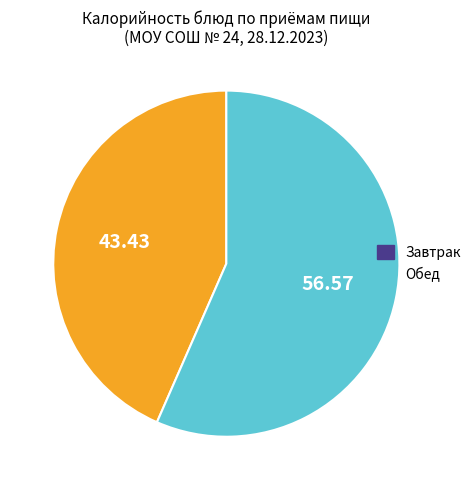

Is there a majority slice in this chart?

Yes